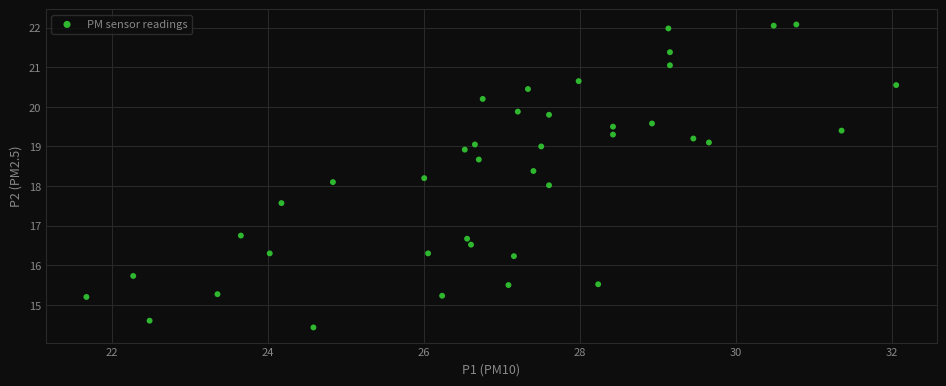

What is the range of X values (max minus min)?

10.4